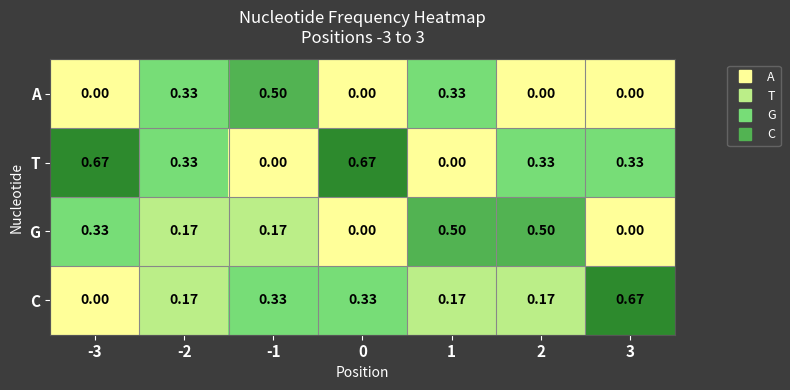

Rank the series at -1 from highest to lowest value.

A, C, G, T